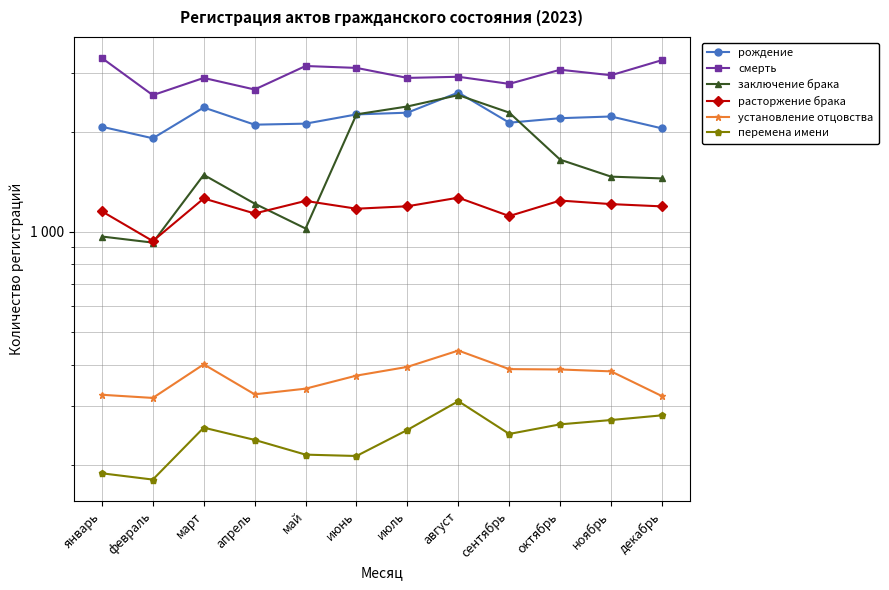

Is it true that установление отцовства equals 129 at июль?

False